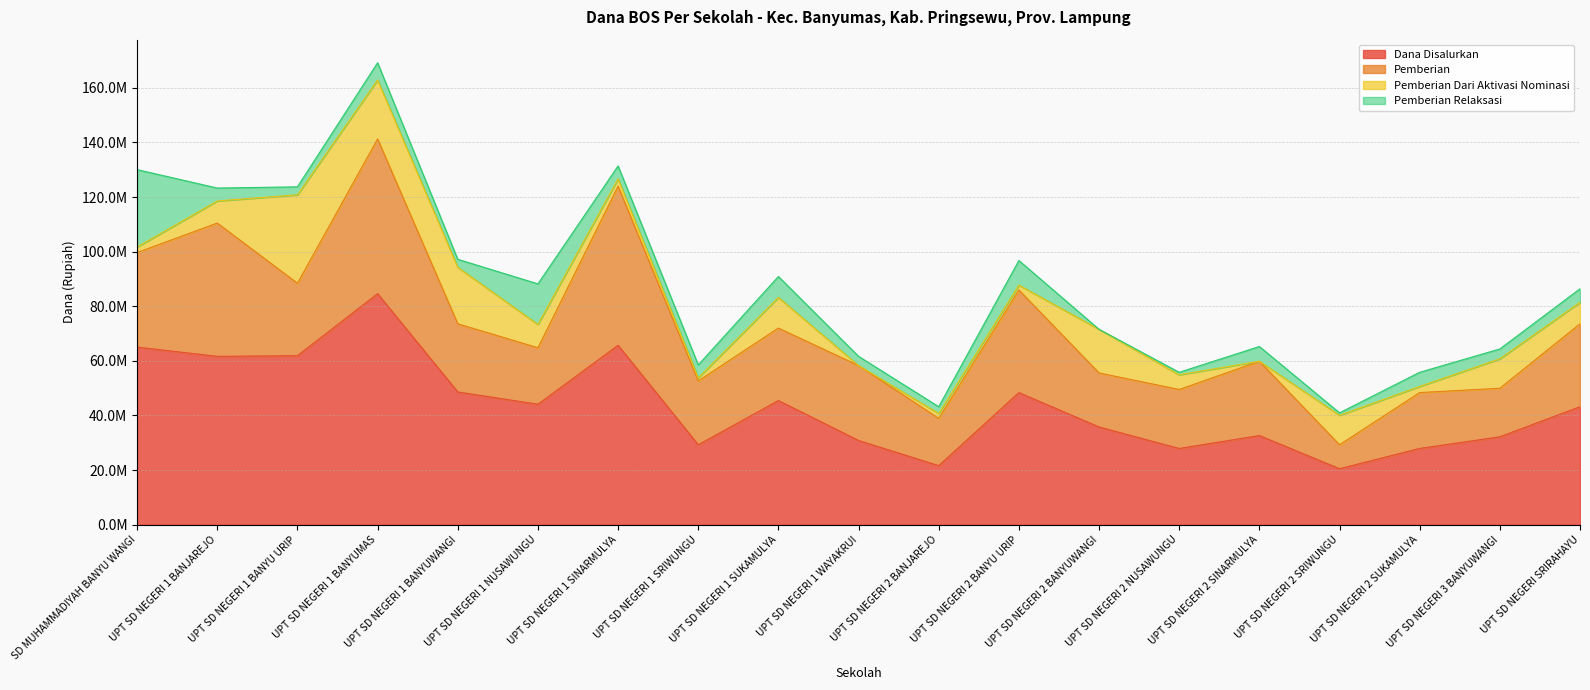

Does the chart display data point markers on the line(s)?

No